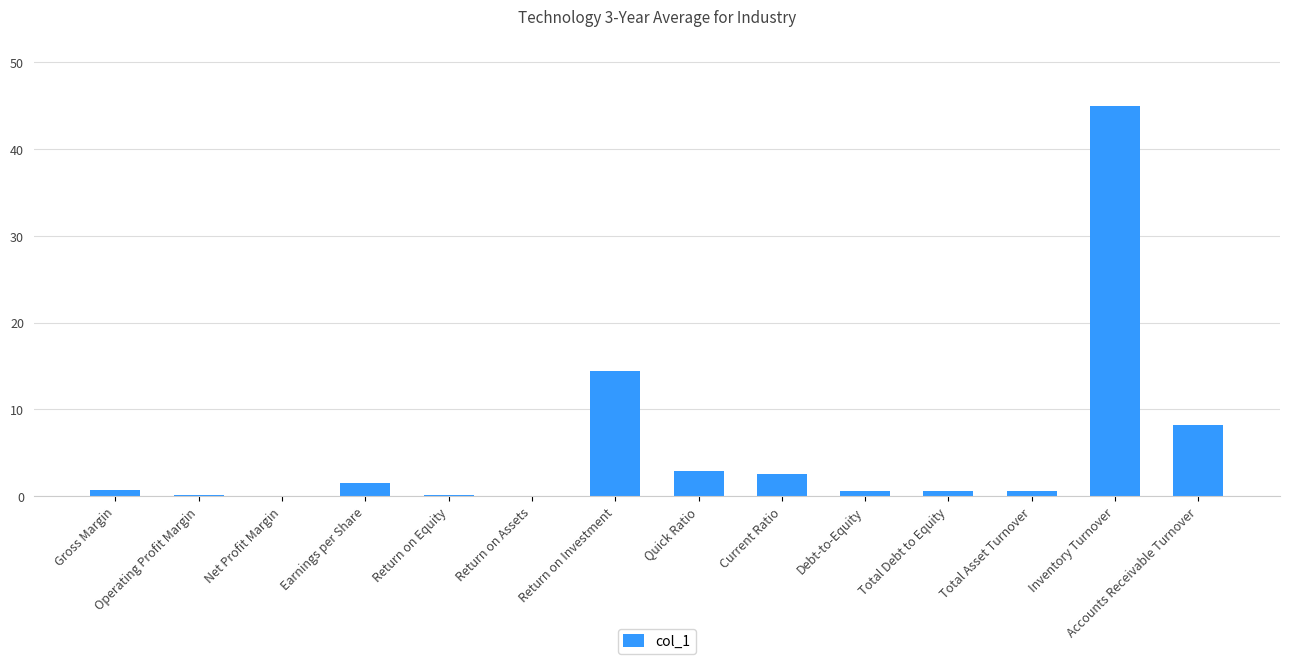

Is it true that the value at Accounts Receivable Turnover is 11.4?

False